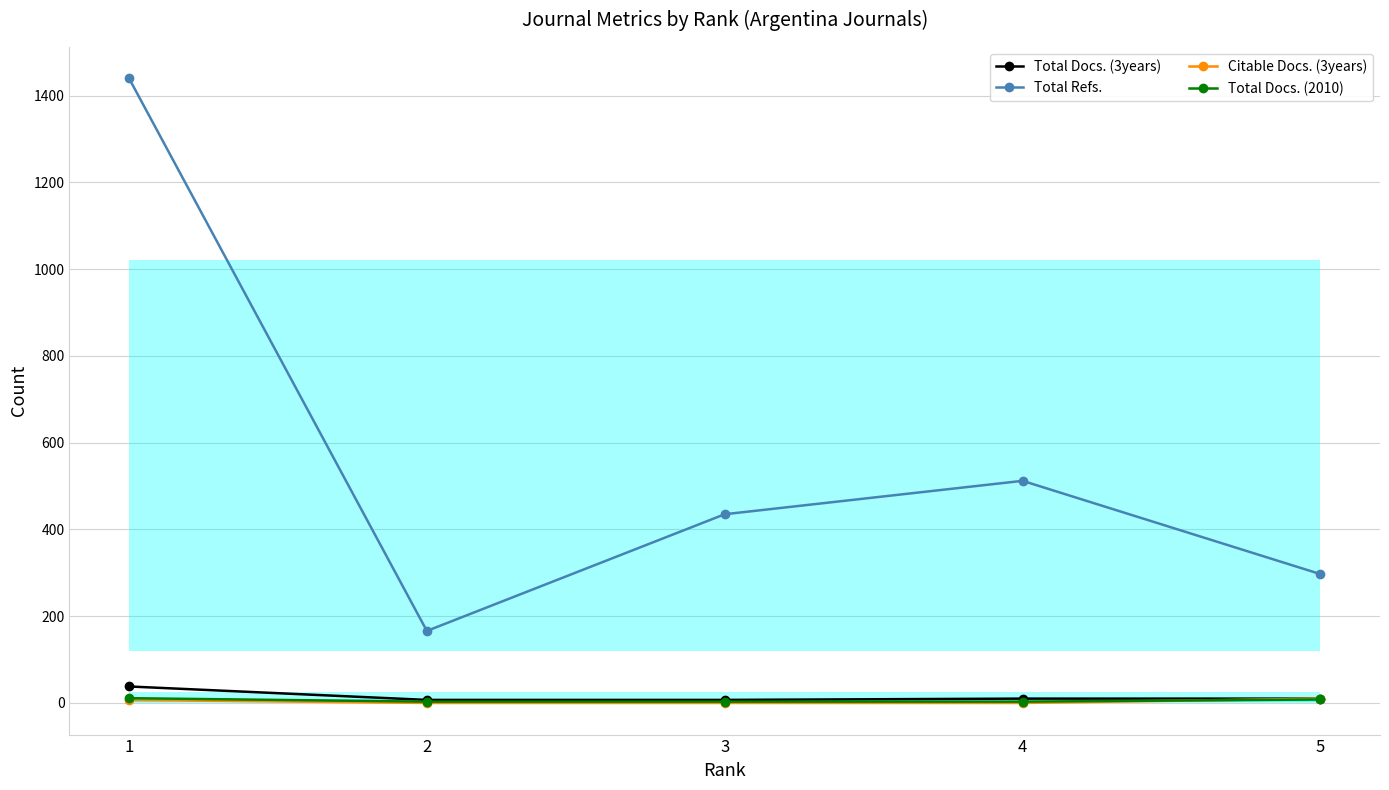

Where is Citable Docs. (3years) nearest to the value 5?

1